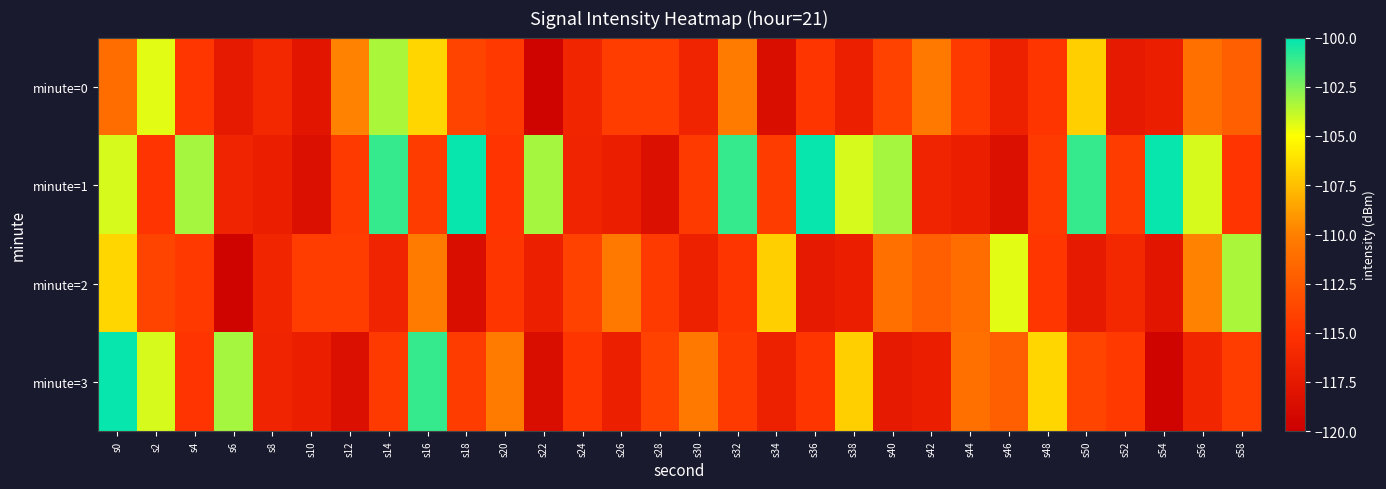

Reading right to left, list all the values displayed in this chart.

minute=0: s58=-112.1	s56=-111.0	s54=-116.9	s52=-117.3	s50=-106.9	s48=-114.8	s46=-116.7	s44=-114.5	s42=-110.5	s40=-114.0	s38=-116.8	s36=-114.8	s34=-118.6	s32=-110.3	s30=-116.4	s28=-114.3	s26=-114.3	s24=-116.3	s22=-119.6	s20=-114.5	s18=-113.9	s16=-106.6	s14=-103.3	s12=-109.8	s10=-117.9	s8=-116.0	s6=-117.4	s4=-114.8	s2=-104.5	s0=-111.2
minute=1: s58=-114.9	s56=-104.2	s54=-100.2	s52=-114.4	s50=-101.1	s48=-114.5	s46=-118.3	s44=-116.9	s42=-116.4	s40=-103.2	s38=-104.2	s36=-100.2	s34=-114.4	s32=-101.1	s30=-114.5	s28=-118.3	s26=-116.9	s24=-116.4	s22=-103.2	s20=-114.9	s18=-100.2	s16=-114.4	s14=-101.1	s12=-114.5	s10=-118.3	s8=-116.9	s6=-116.4	s4=-103.2	s2=-114.9	s0=-104.2
minute=2: s58=-103.3	s56=-109.8	s54=-117.9	s52=-116.0	s50=-117.4	s48=-114.8	s46=-104.5	s44=-111.2	s42=-112.1	s40=-111.0	s38=-116.9	s36=-117.3	s34=-106.9	s32=-114.8	s30=-116.7	s28=-114.5	s26=-110.5	s24=-114.0	s22=-116.8	s20=-114.8	s18=-118.6	s16=-110.3	s14=-116.4	s12=-114.3	s10=-114.3	s8=-116.3	s6=-119.6	s4=-114.5	s2=-113.9	s0=-106.6
minute=3: s58=-114.3	s56=-116.3	s54=-119.6	s52=-114.5	s50=-113.9	s48=-106.6	s46=-112.1	s44=-111.0	s42=-116.9	s40=-117.3	s38=-106.9	s36=-114.8	s34=-116.7	s32=-114.5	s30=-110.5	s28=-114.0	s26=-116.8	s24=-114.8	s22=-118.6	s20=-110.3	s18=-114.4	s16=-101.1	s14=-114.5	s12=-118.3	s10=-116.9	s8=-116.4	s6=-103.2	s4=-114.9	s2=-104.2	s0=-100.2